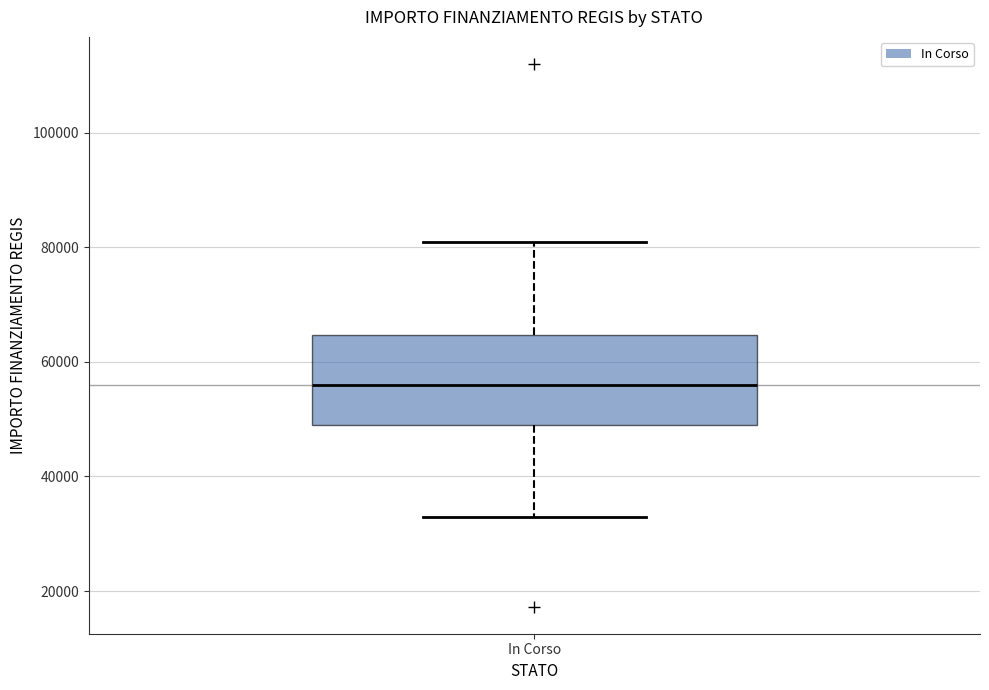

Transcribe this box plot: give where the median line is, the range the box spans, and where the two whiskers end, as read against the y-axis. The values are not printed on the chart, so give them approximately, as read against the axis.

median 56000, box 50000 to 64000, whiskers 32000 to 80000